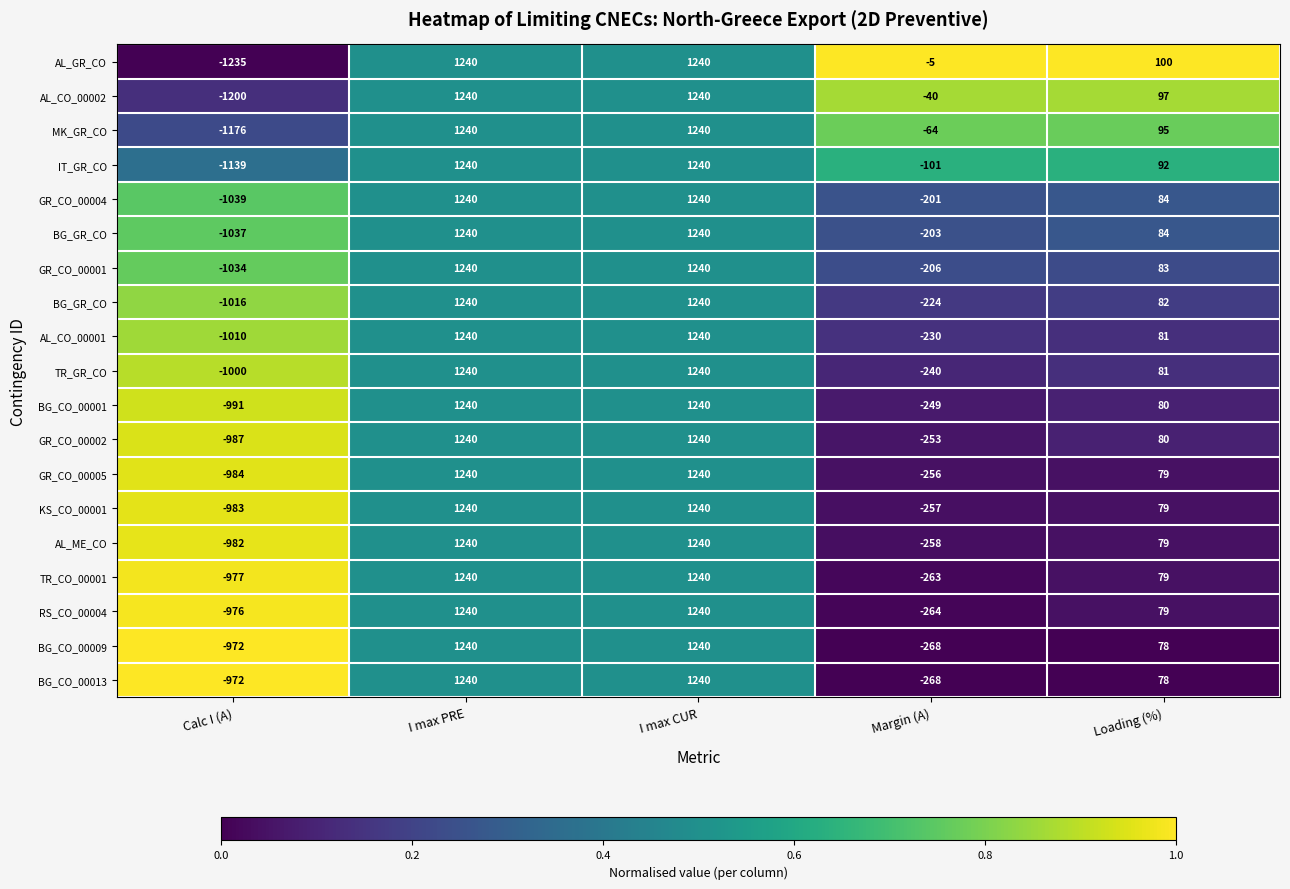

At how many categories does at least one series exceed 0?

5